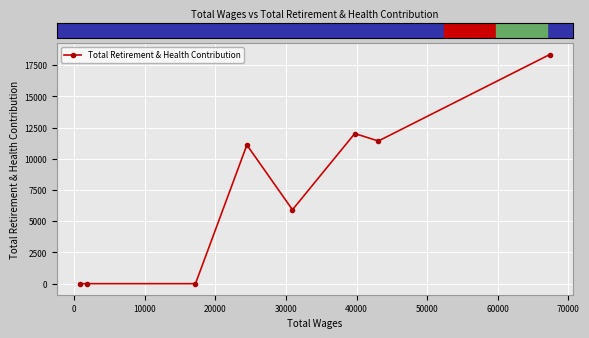

Reading left to right, extract all data points from this chart.

0	0	0	11113	5923	12030	11430	18357